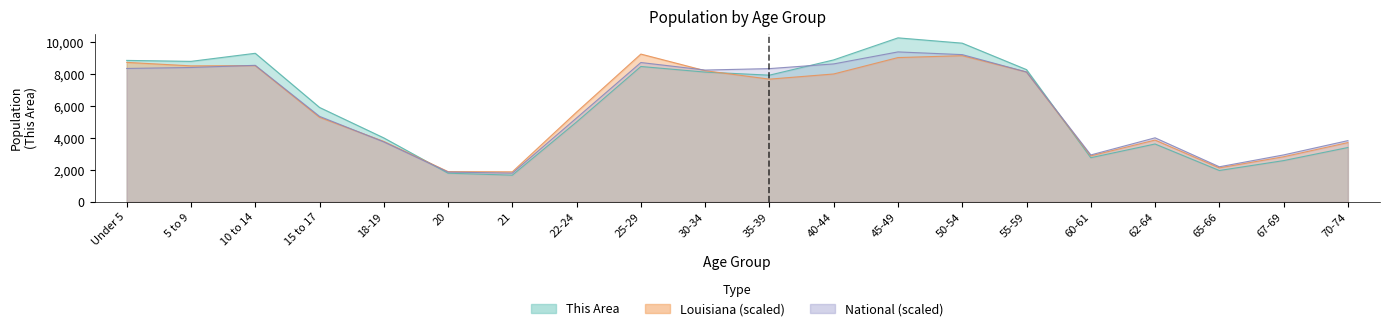

What is the average value of the Louisiana series?

5954.9